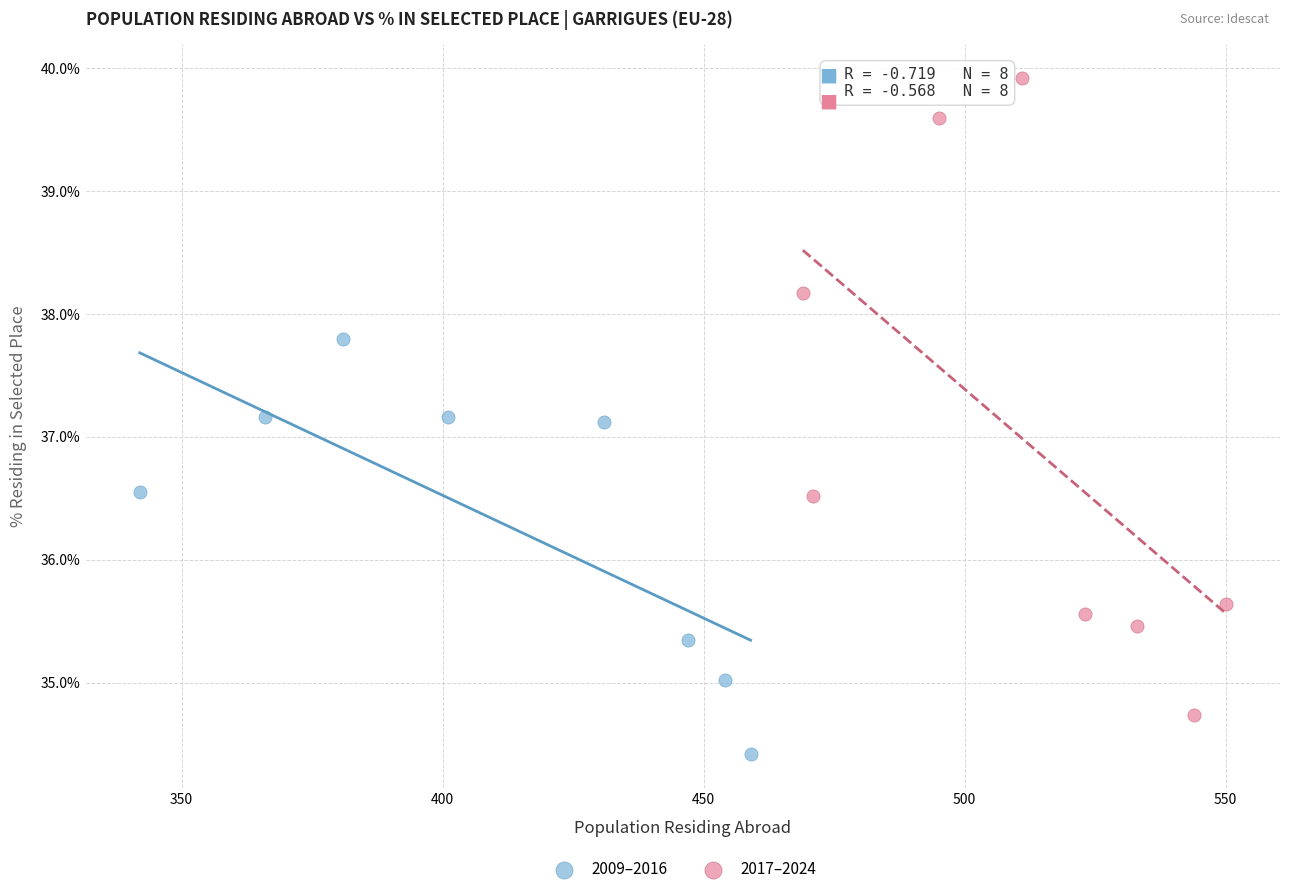

Which series contains the highest Y value?

2017–2024